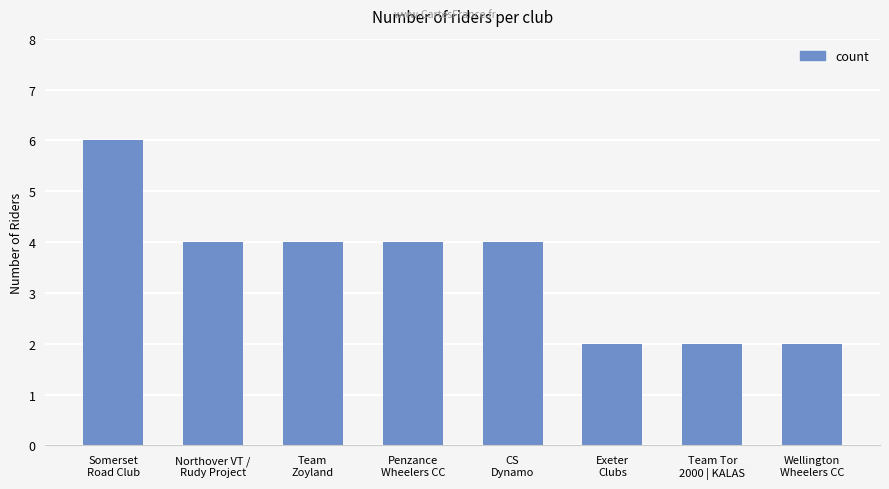

What is the label of the 5th bar from the left?

CS
Dynamo